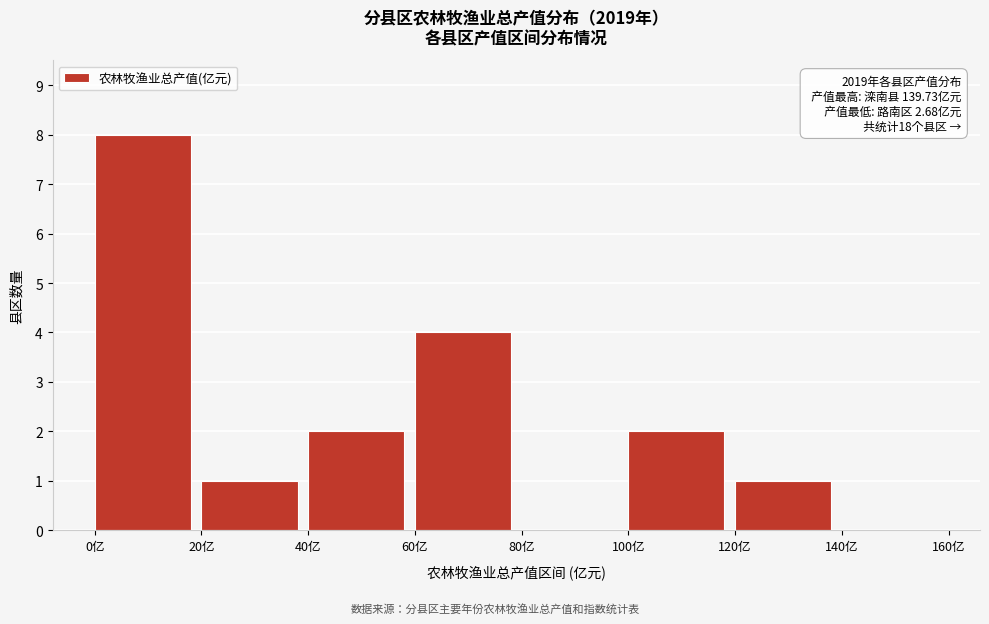

Which range on the x-axis has the tallest bar?

0 to 20